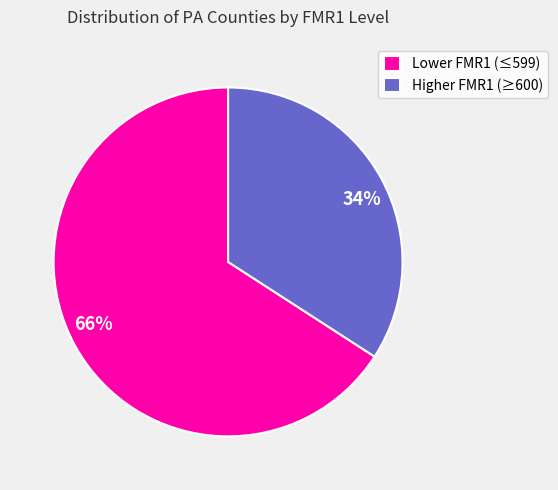

Does any single category account for the majority?

Yes